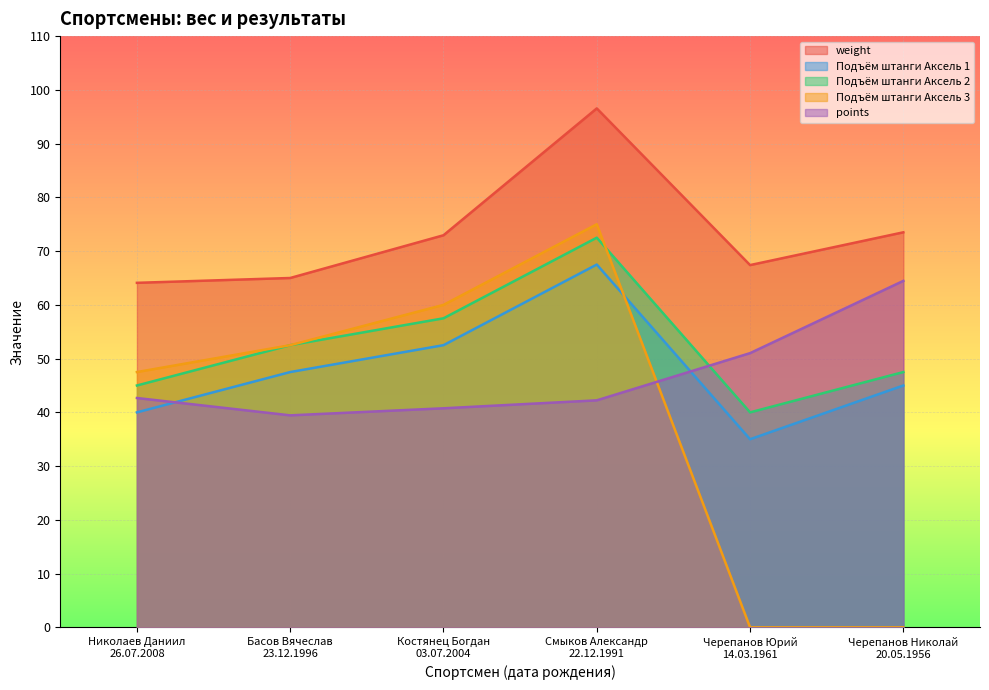

What is the sum of all Подъём штанги Аксель 1 values?

287.5